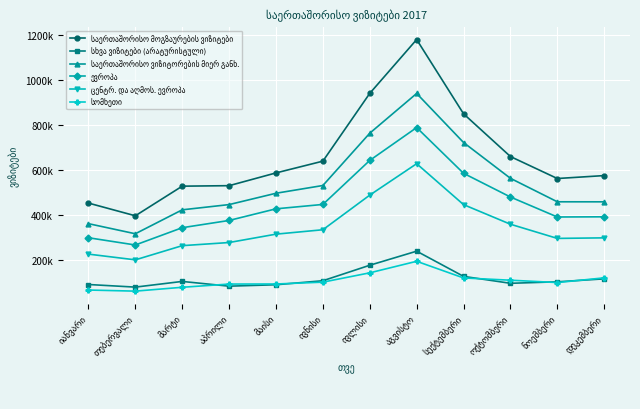

What is the value of the საერთაშორისო მოგზაურების ვიზიტები point at the 12th from the left?

575299